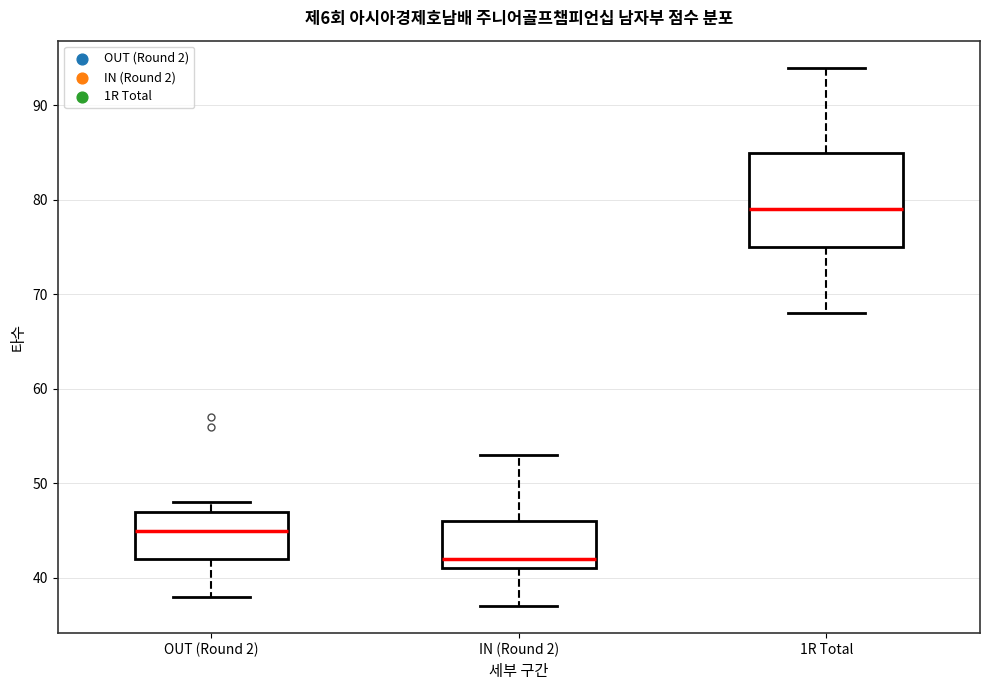

Reading left to right, transcribe this box plot: for each box, give where its median line is, the range the box spans, and where its two whiskers end, as read against the y-axis. The values are not printed on the chart, so give them approximately, as read against the axis.

OUT (Round 2): median 45, box 42 to 47, whiskers 38 to 48
IN (Round 2): median 42, box 41 to 46, whiskers 37 to 53
1R Total: median 79, box 75 to 85, whiskers 68 to 94